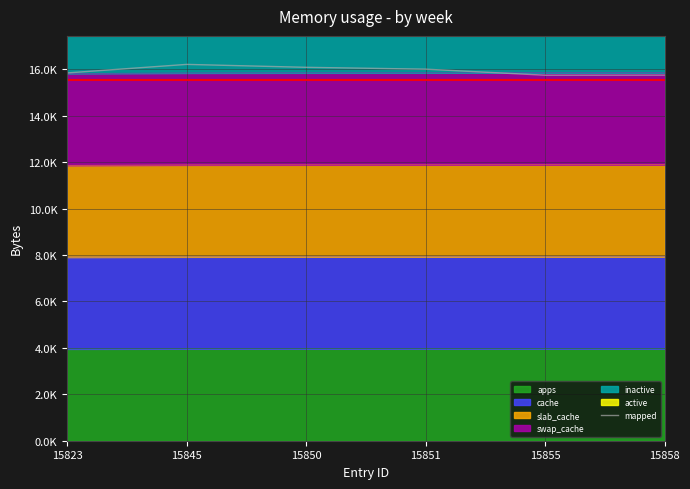

How many categories are shown in the chart?

6